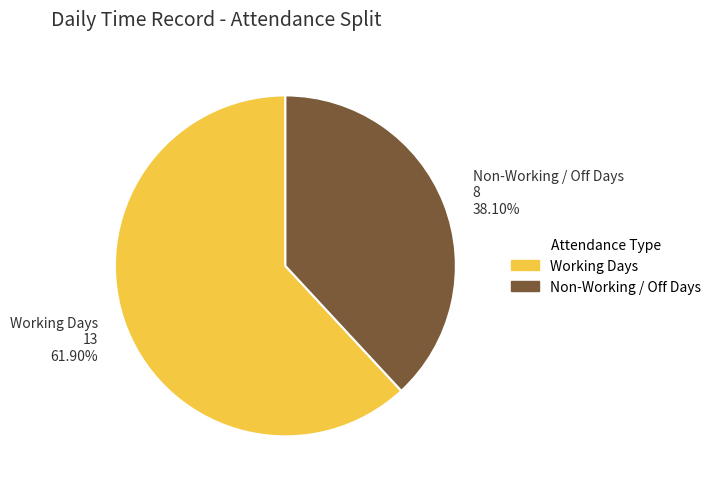

Rank the categories by value from lowest to highest.

Non-Working / Off Days, Working Days